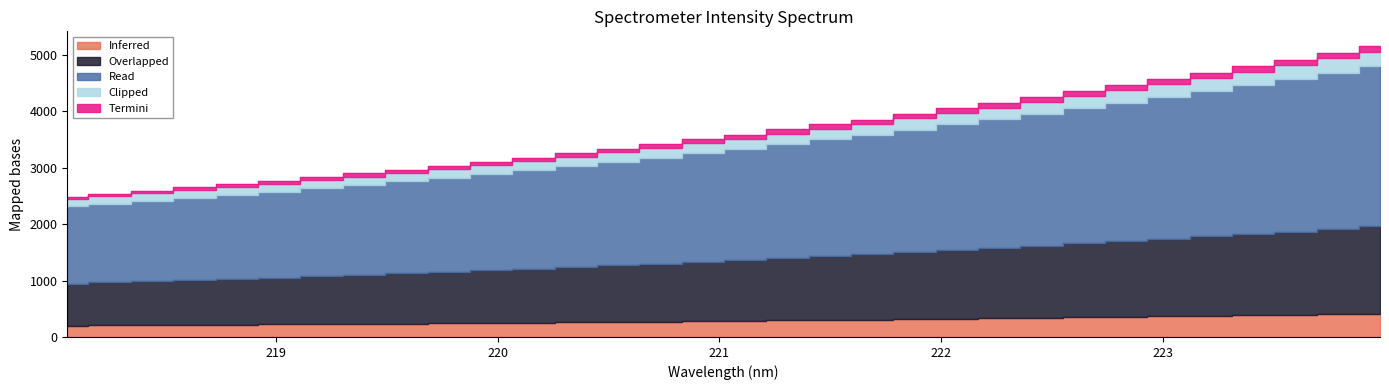

Which label corresponds to the largest value in the chart?

223.9802